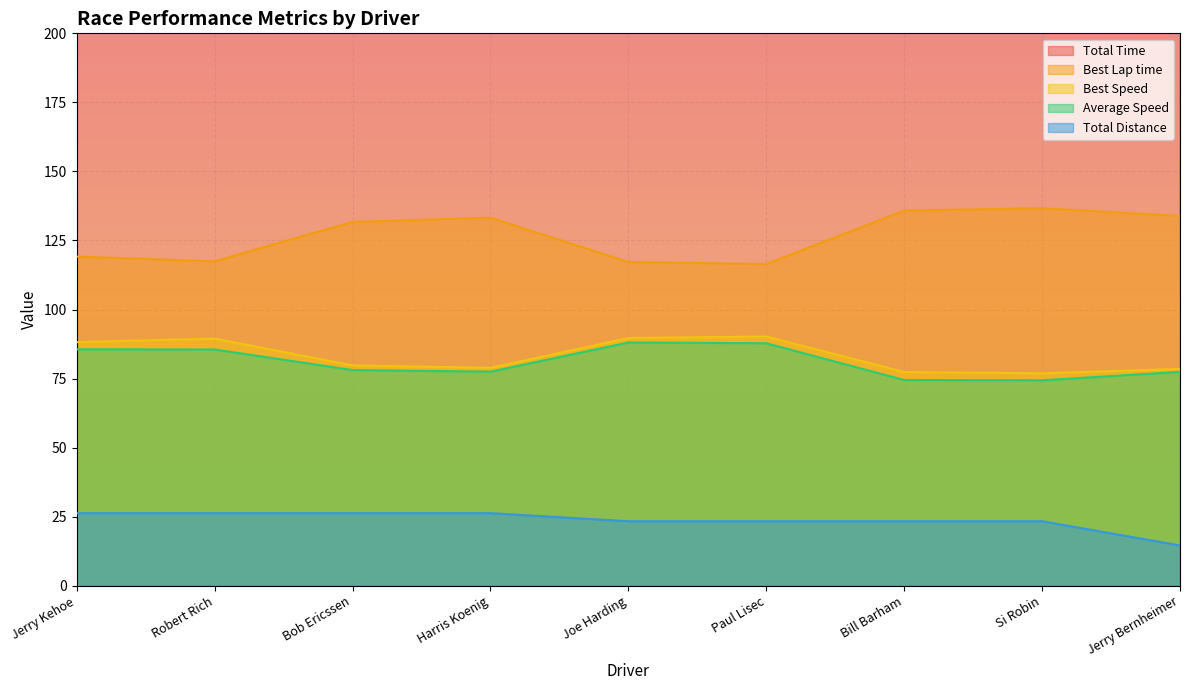

At which category is the sum across all series the highest?

Harris Koenig